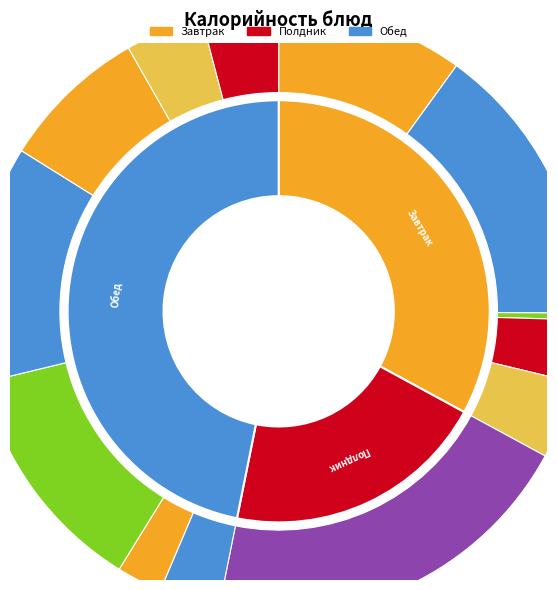

To the nearest percent, what portion does мясо отварное represent?

15%